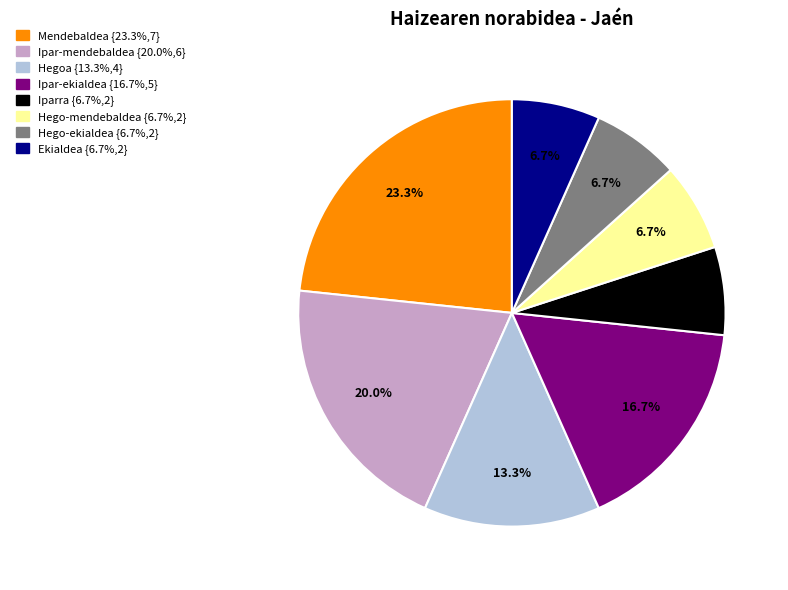

Which category has the biggest portion of the pie?

Mendebaldea